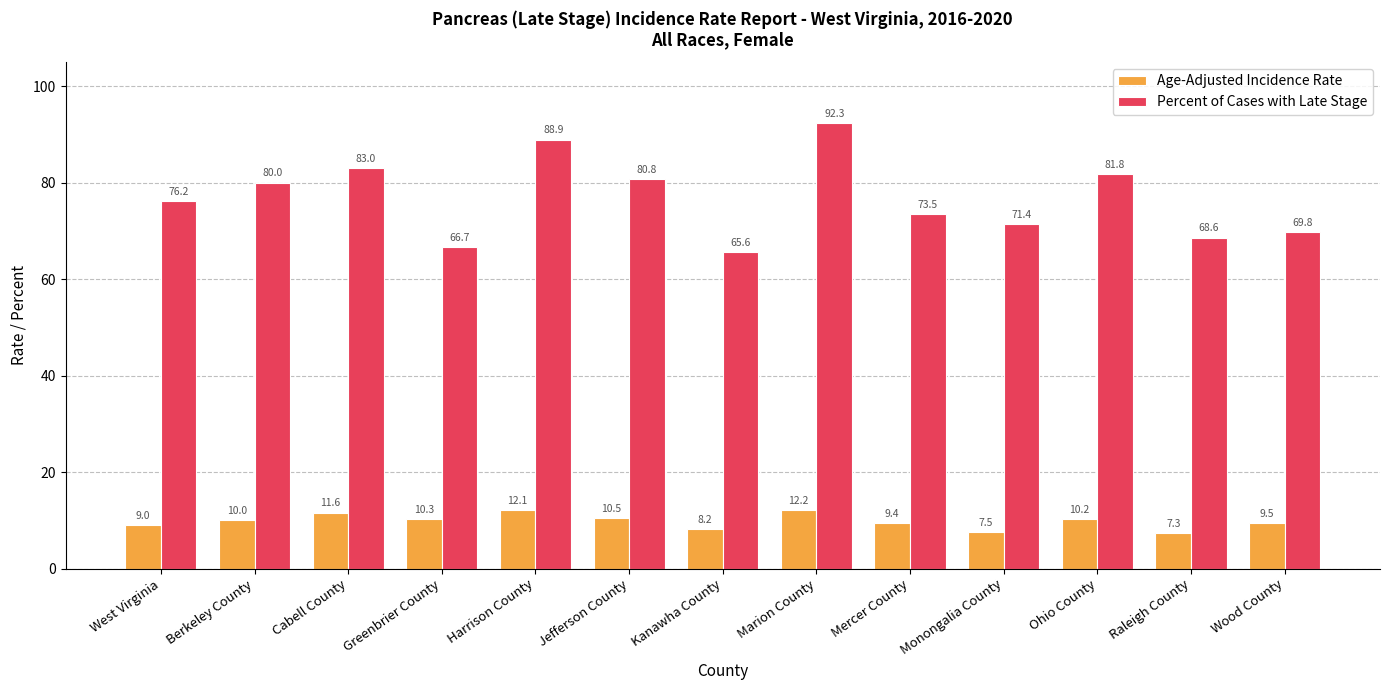

How many groups of bars are there?

13